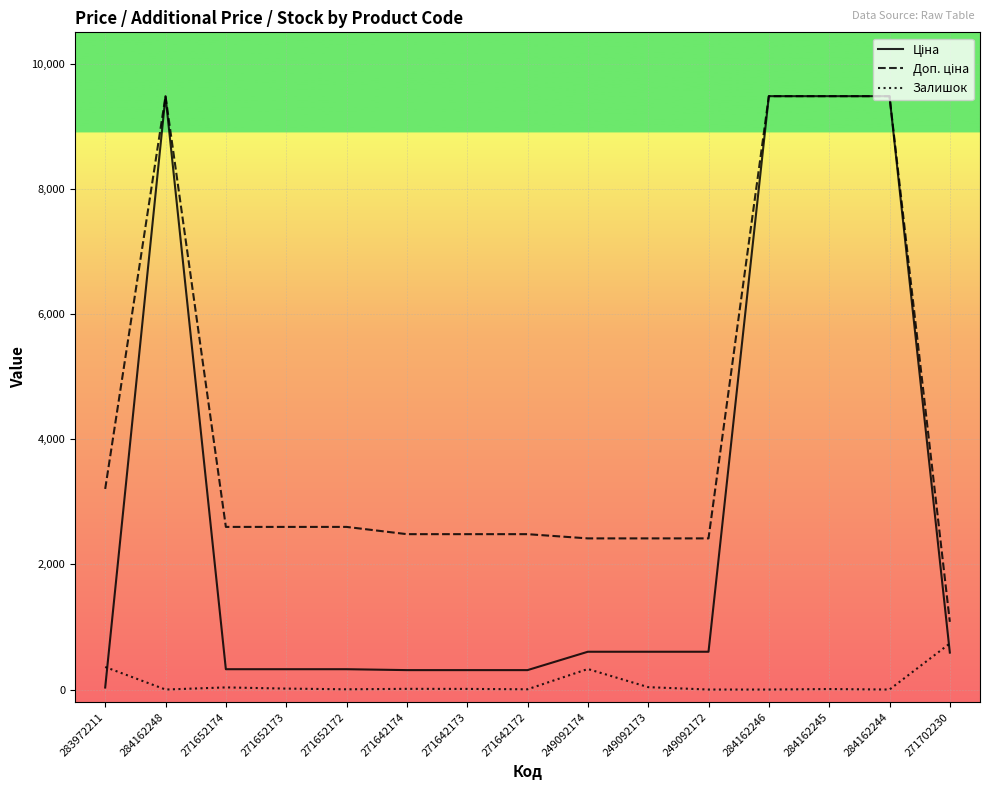

What is the spread (max minus min) of values at 249092174?

2086.8